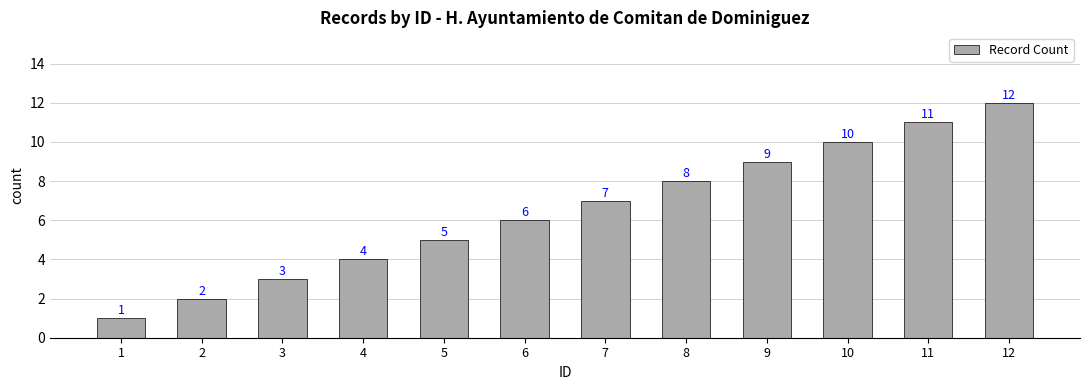

Which has a higher value, 12 or 4?

12